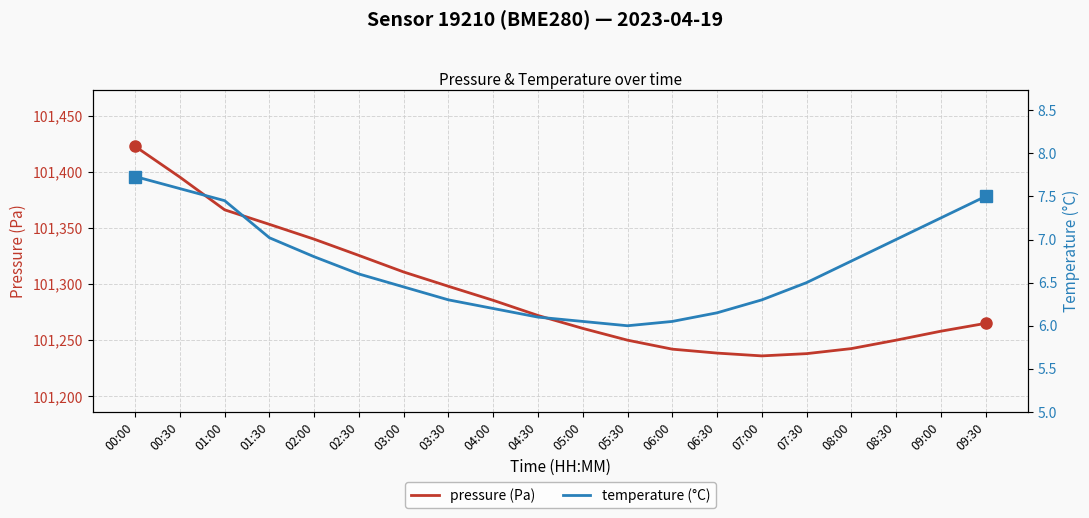

What is the average value of the pressure (Pa) series?

101292.5